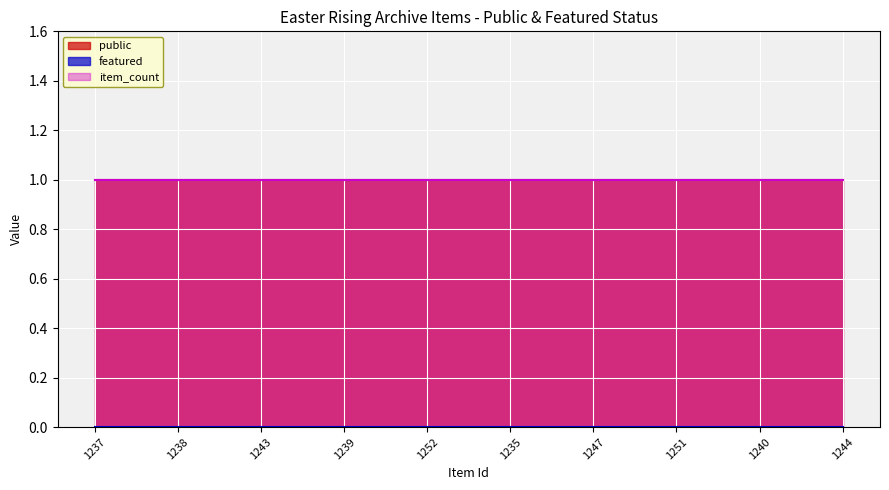

How many lines are shown in the chart?

3